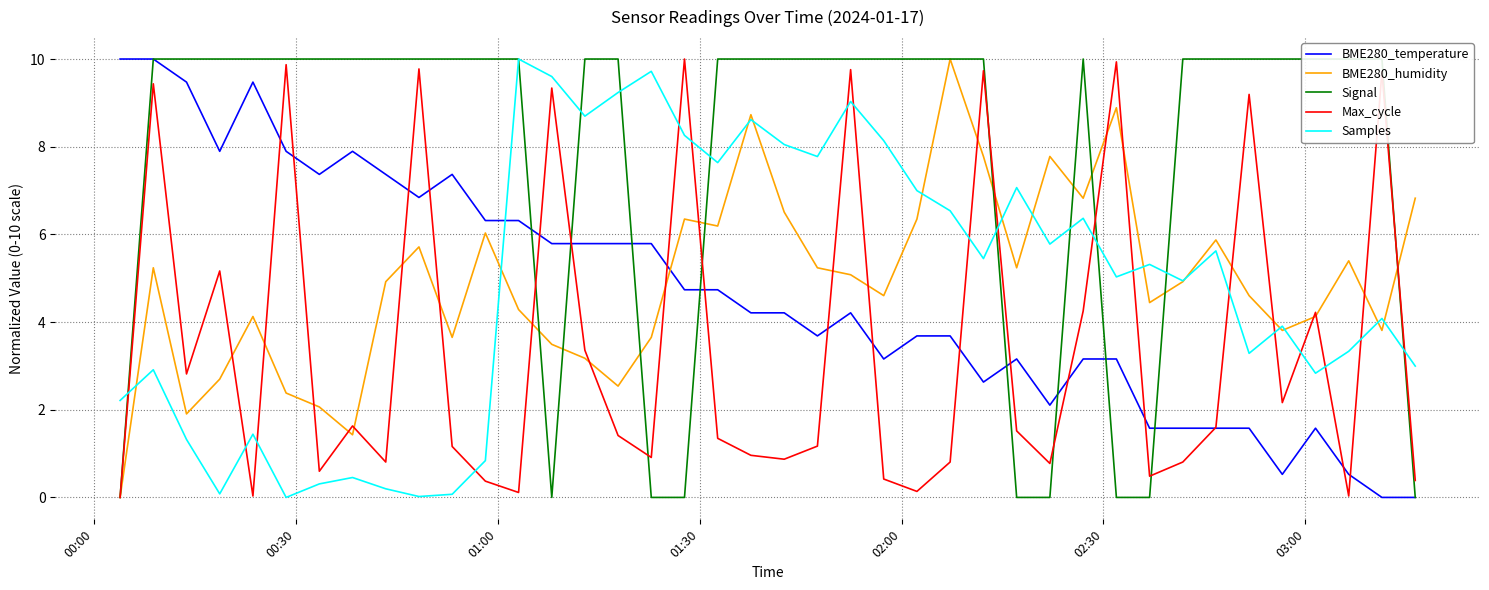

What is the maximum value for Samples?

10.0